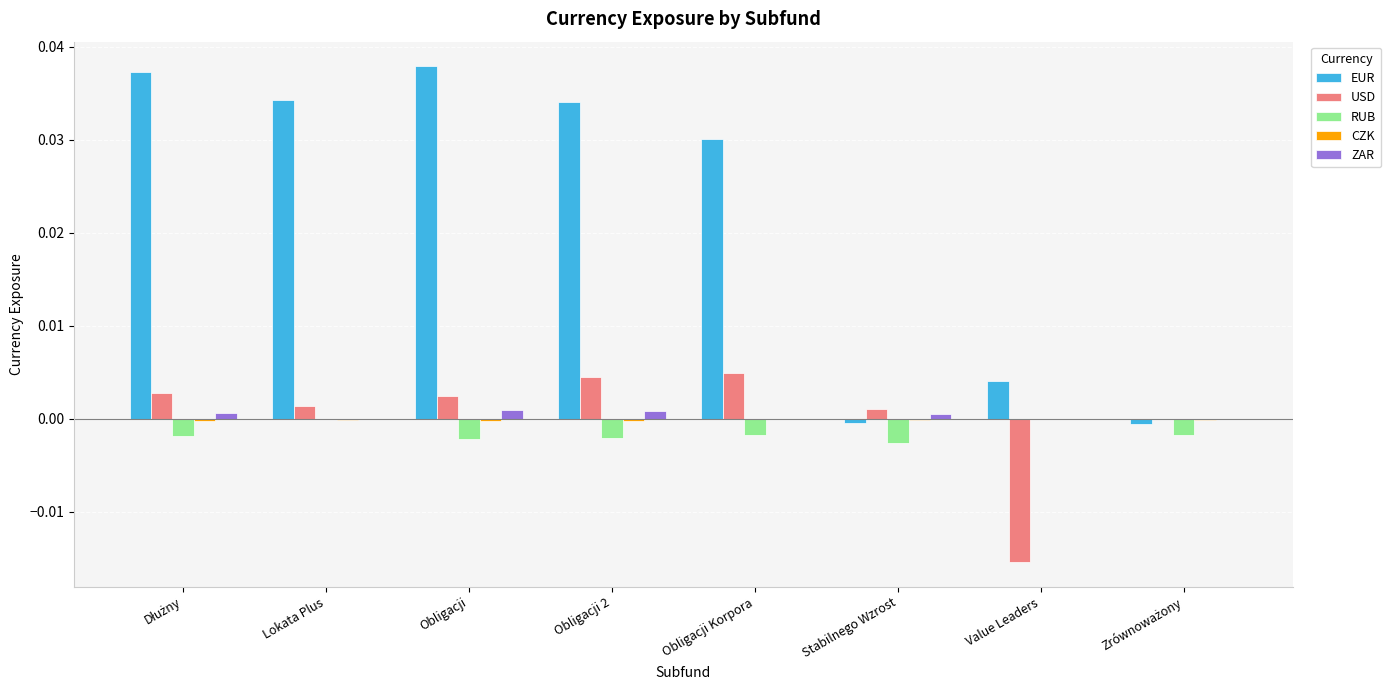

The EUR series shows 0.0 at Lokata Plus. True or false?

True